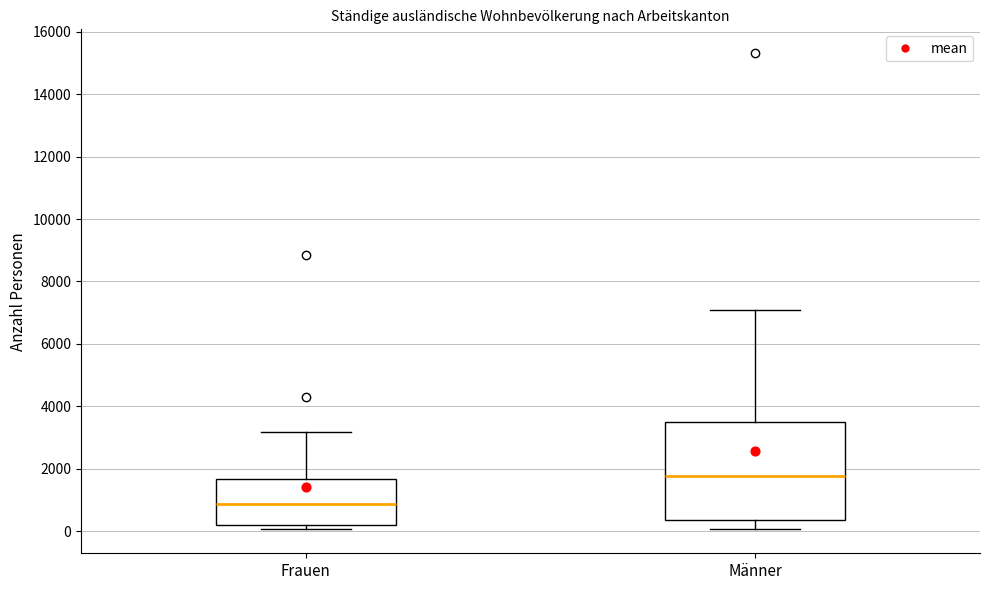

Where does the median line of the box for Frauen sit on the y-axis? The values are not printed on the chart, so give them approximately, as read against the axis.

800